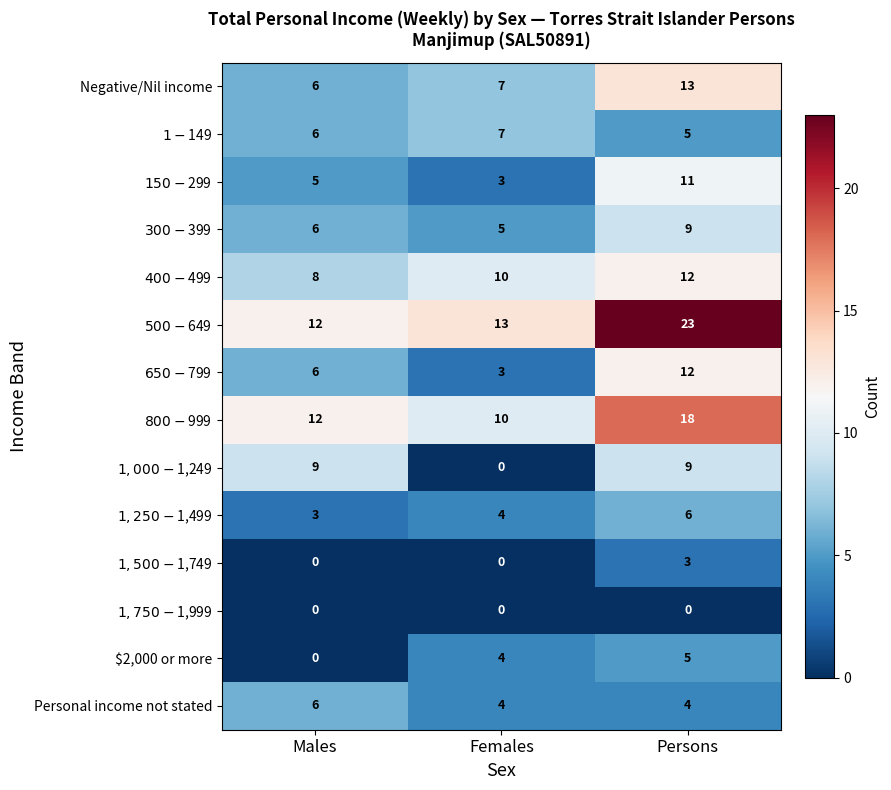

What is the total value across all series at Persons?

130